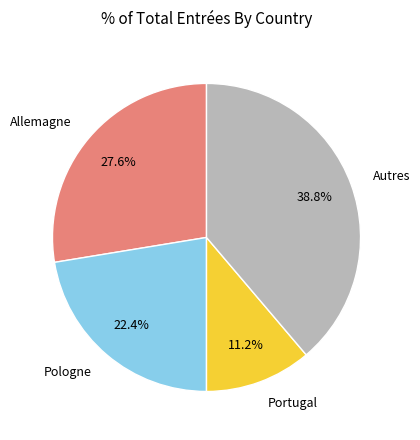

Is there any slice that represents more than half of the pie?

No